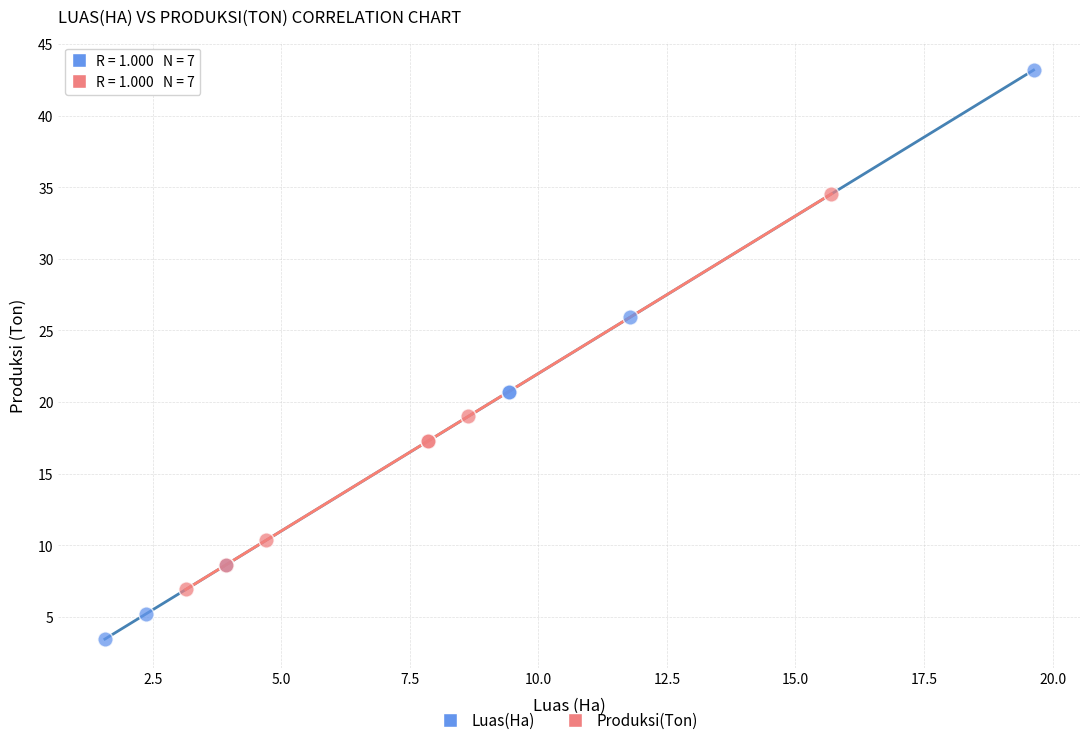

What are all the series names shown in the legend?

Luas(Ha), Produksi(Ton)